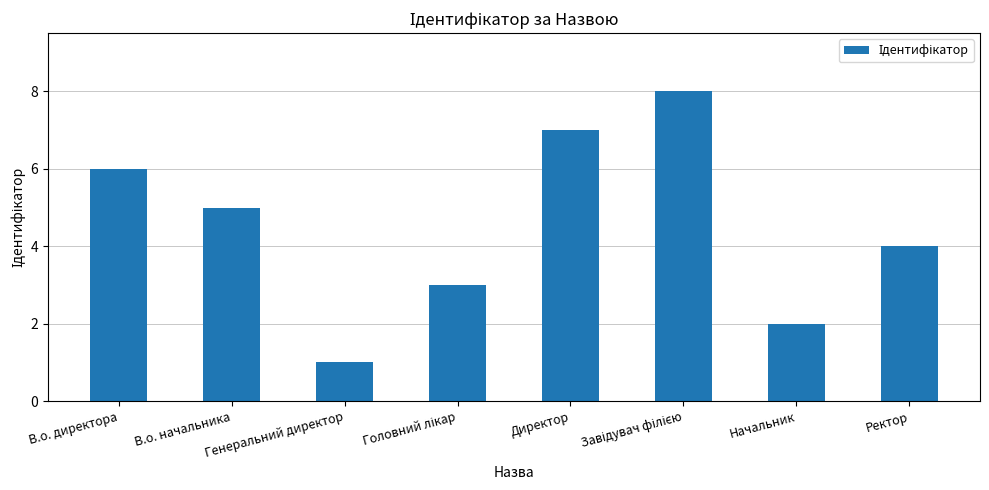

What position from the right is В.о. директора?

8